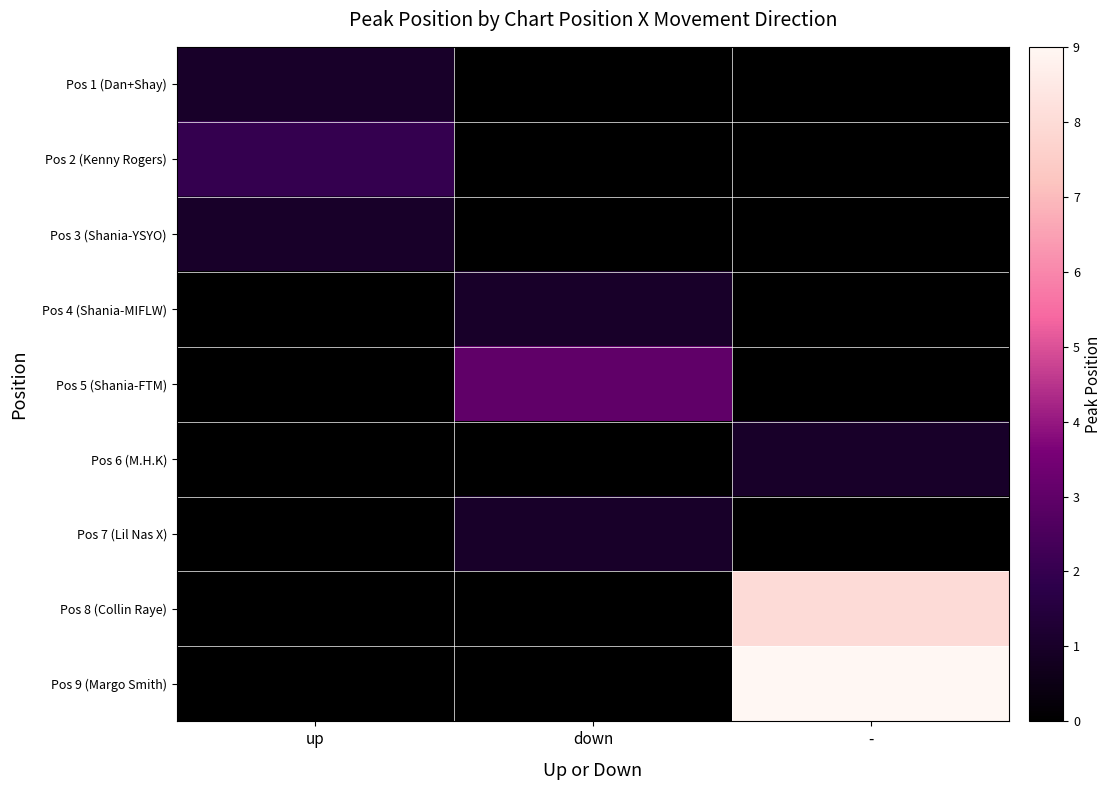

Reading left to right, what are all the values shown in this chart?

Pos 1 (Dan+Shay): up=1	down=0	-=0
Pos 2 (Kenny Rogers): up=2	down=0	-=0
Pos 3 (Shania-YSYO): up=1	down=0	-=0
Pos 4 (Shania-MIFLW): up=0	down=1	-=0
Pos 5 (Shania-FTM): up=0	down=3	-=0
Pos 6 (M.H.K): up=0	down=0	-=1
Pos 7 (Lil Nas X): up=0	down=1	-=0
Pos 8 (Collin Raye): up=0	down=0	-=8
Pos 9 (Margo Smith): up=0	down=0	-=9